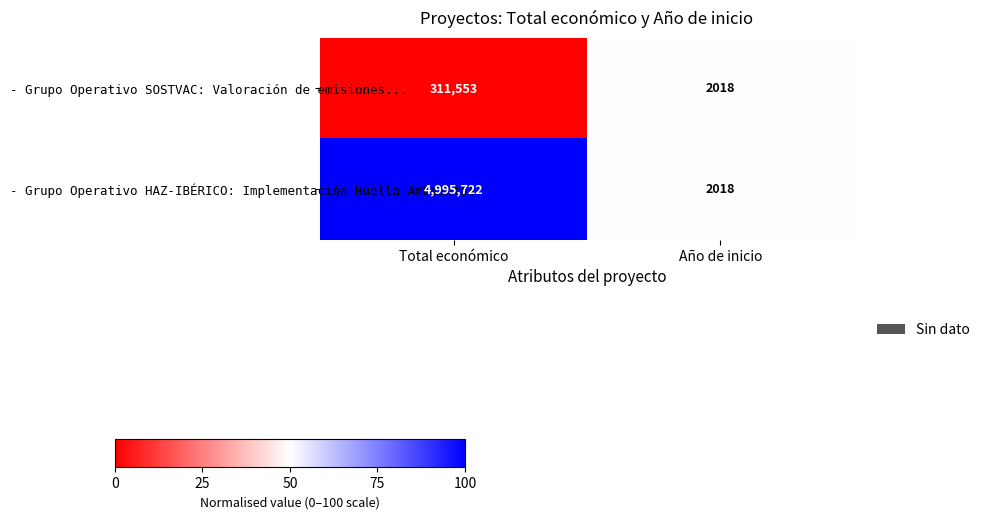

What is the sum of the - Grupo Operativo HAZ-IBÉRICO: Implementación Huella Ambiental values at Total económico and Año de inicio?

4997740